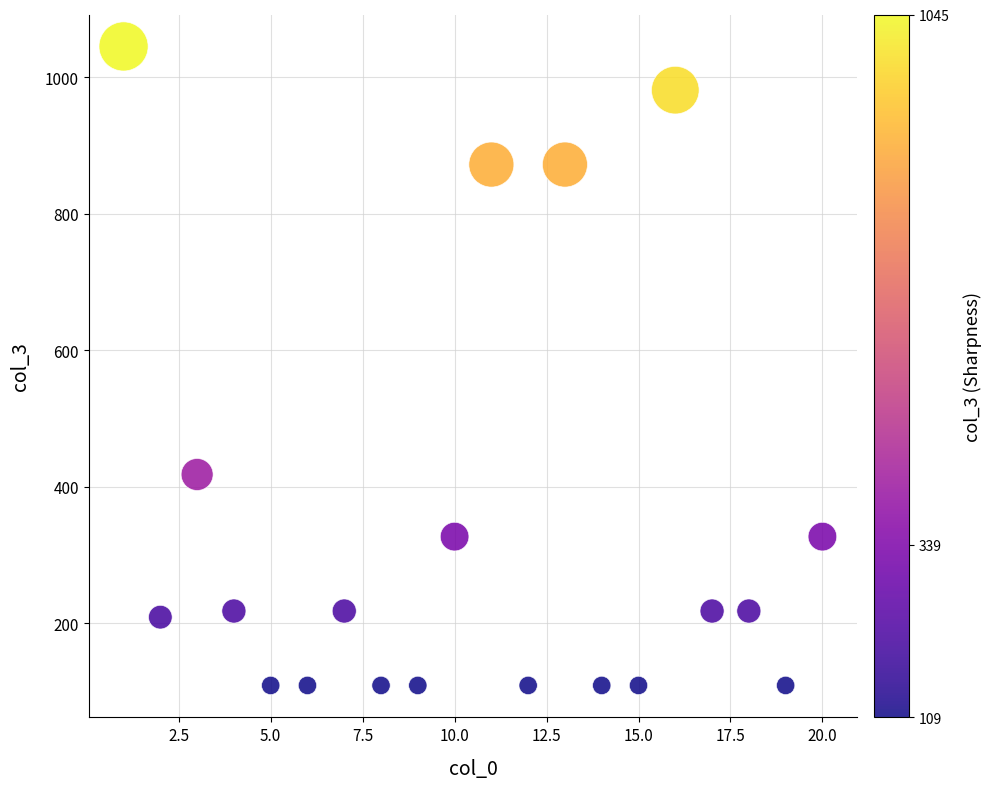

What Y value in the scatter plot is closest to 577?

418